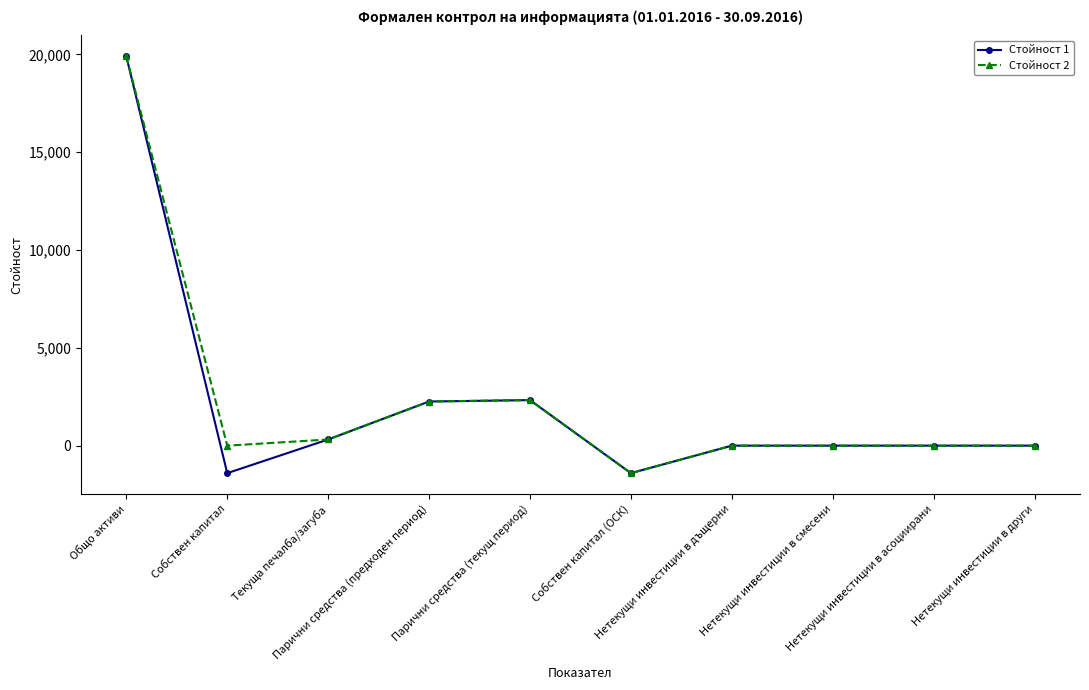

What is the minimum value shown in the chart?

-1406